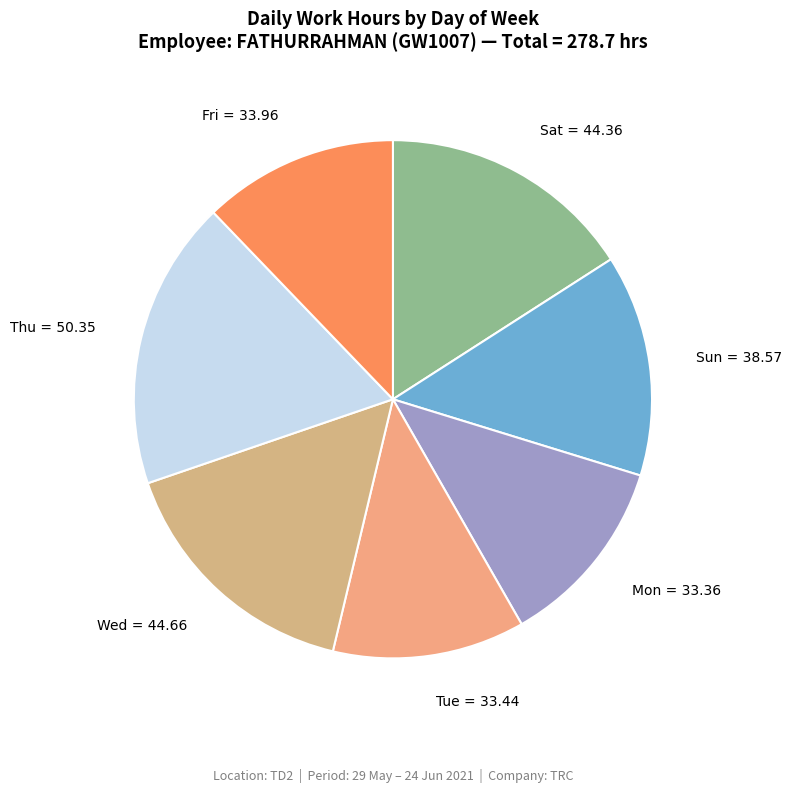

Does Sat = 44.36 represent more than half of the total?

No